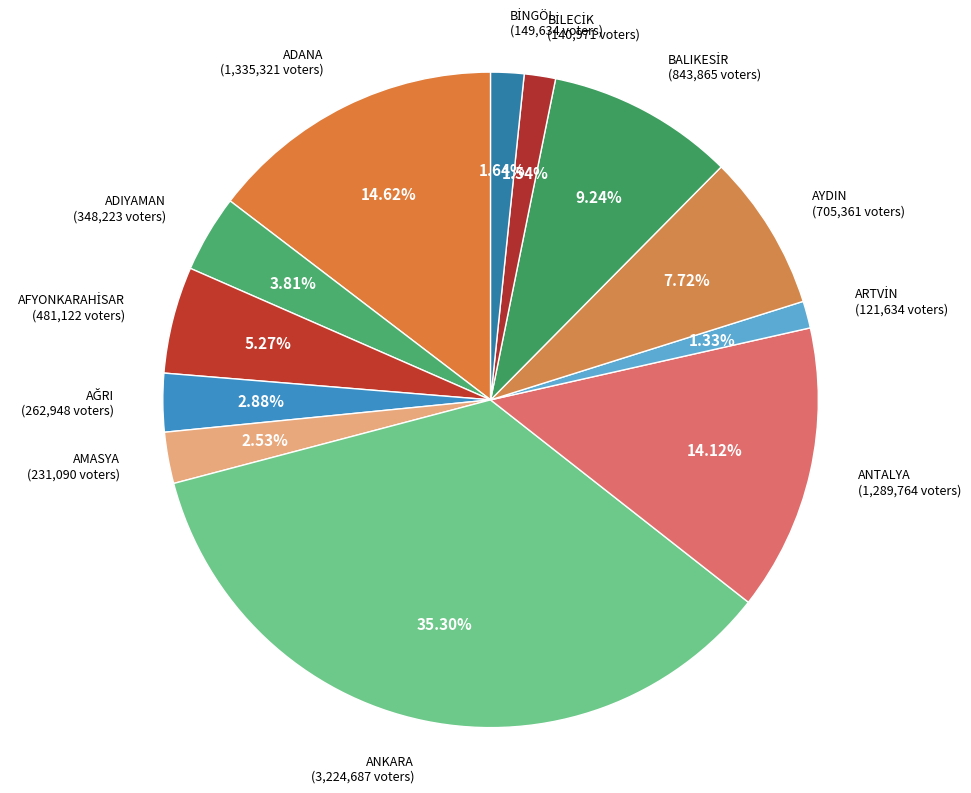

Is there any slice that represents more than half of the pie?

No